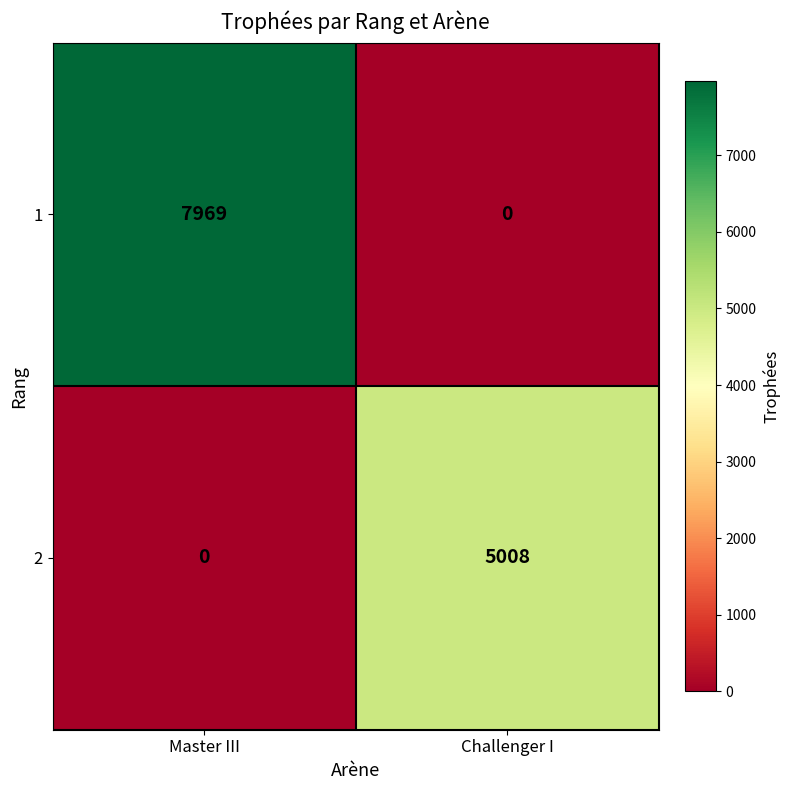

Read the 2 value at Challenger I, to the nearest 10.

5010